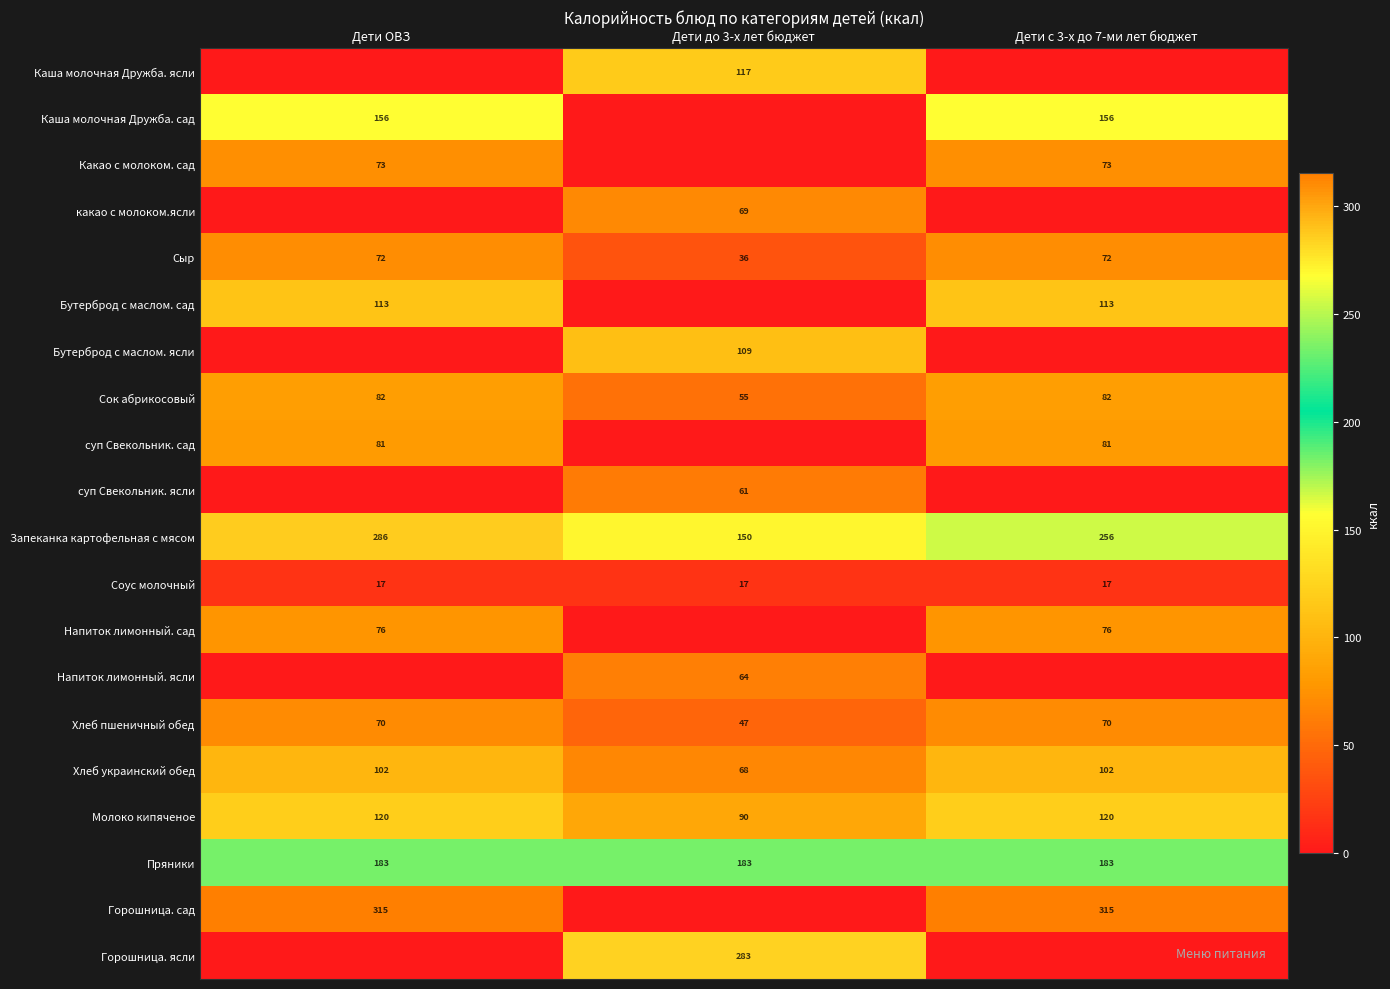

The value of Соус молочный at Дети до 3-х лет бюджет is 25.3. True or false?

False